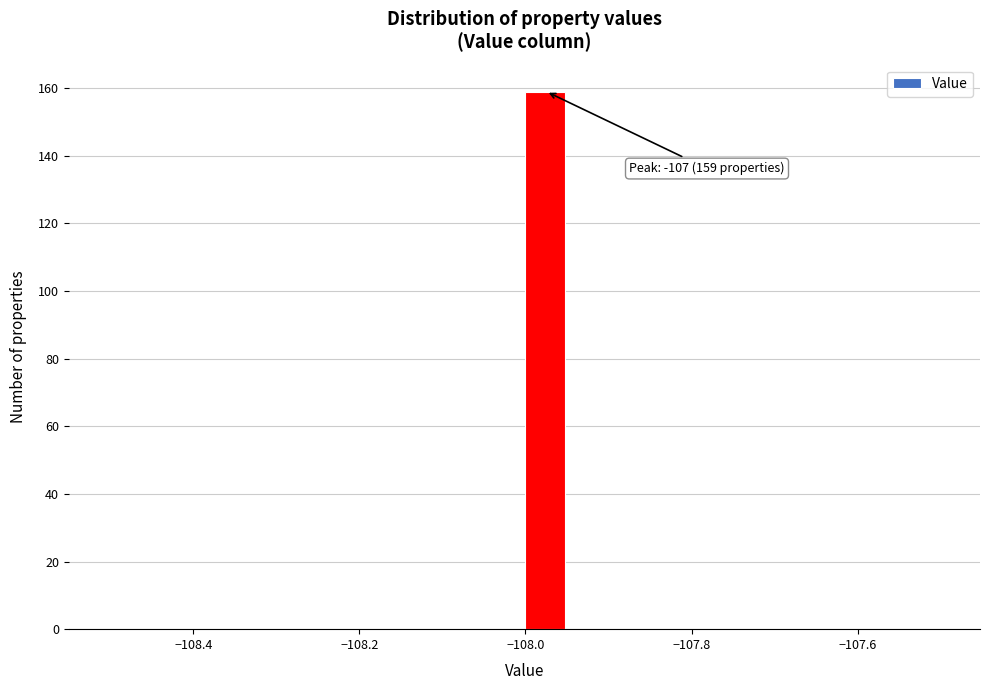

Around what value on the x-axis is the tallest bar? Give the approximate position of its centre, as read against the axis.

-107.98